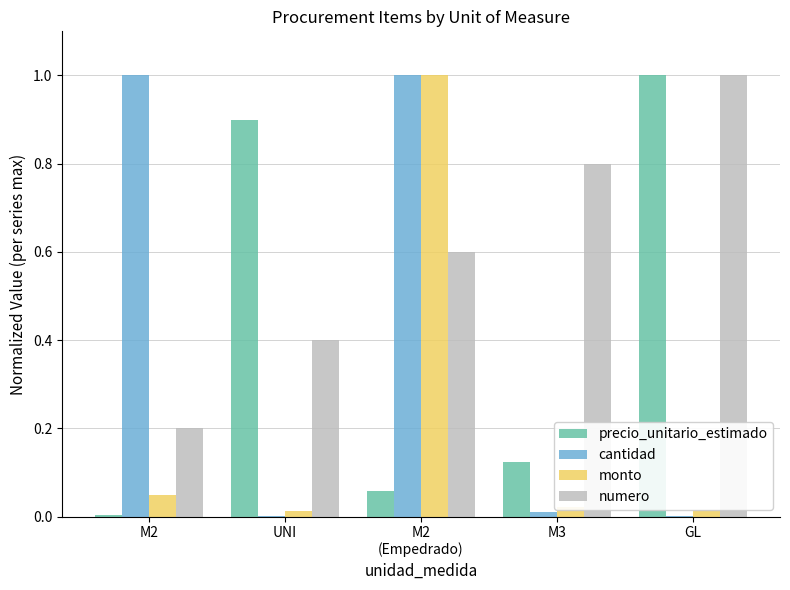

Which series has the largest total across all categories?

numero